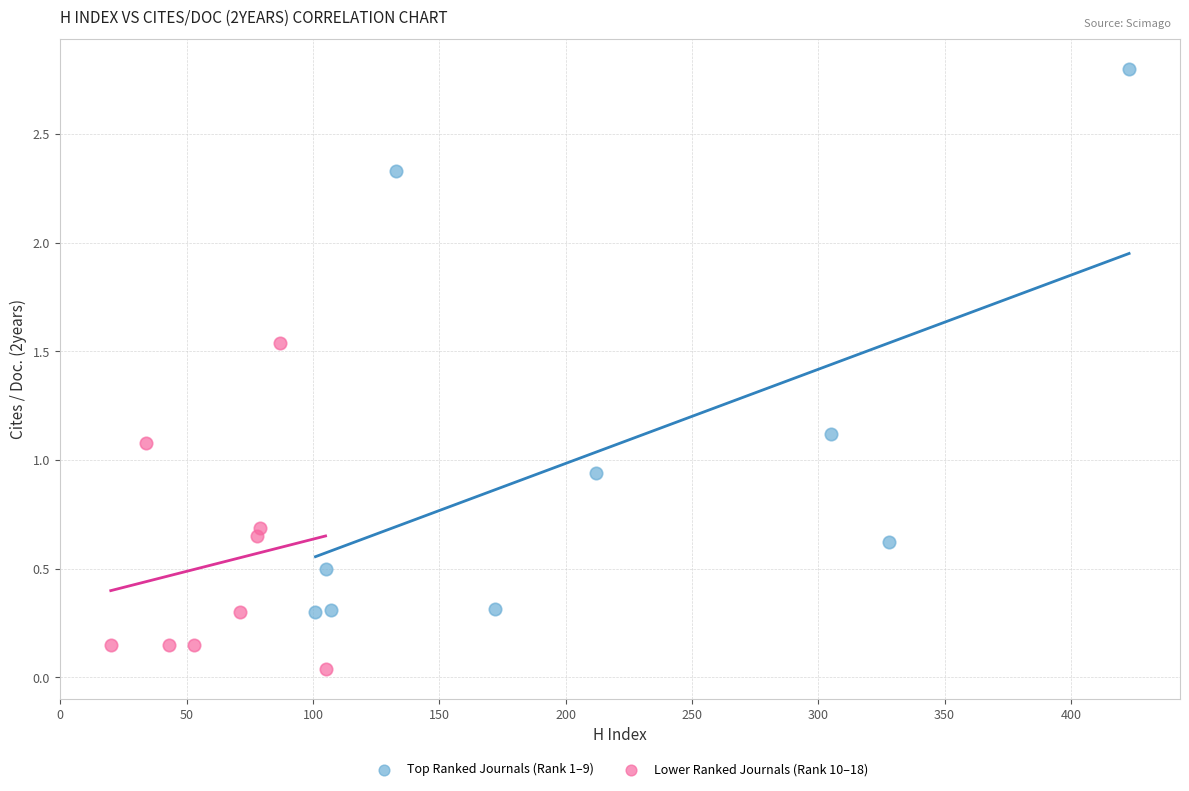

Which series has the largest Y range (max minus min)?

Top Ranked Journals (Rank 1–9)